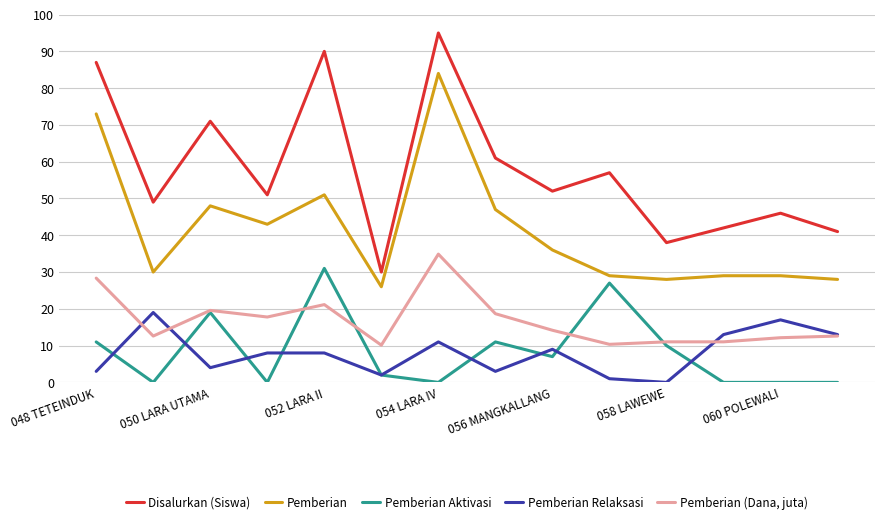

What is the difference between the maximum and minimum values in the Pemberian Relaksasi series?

19.0